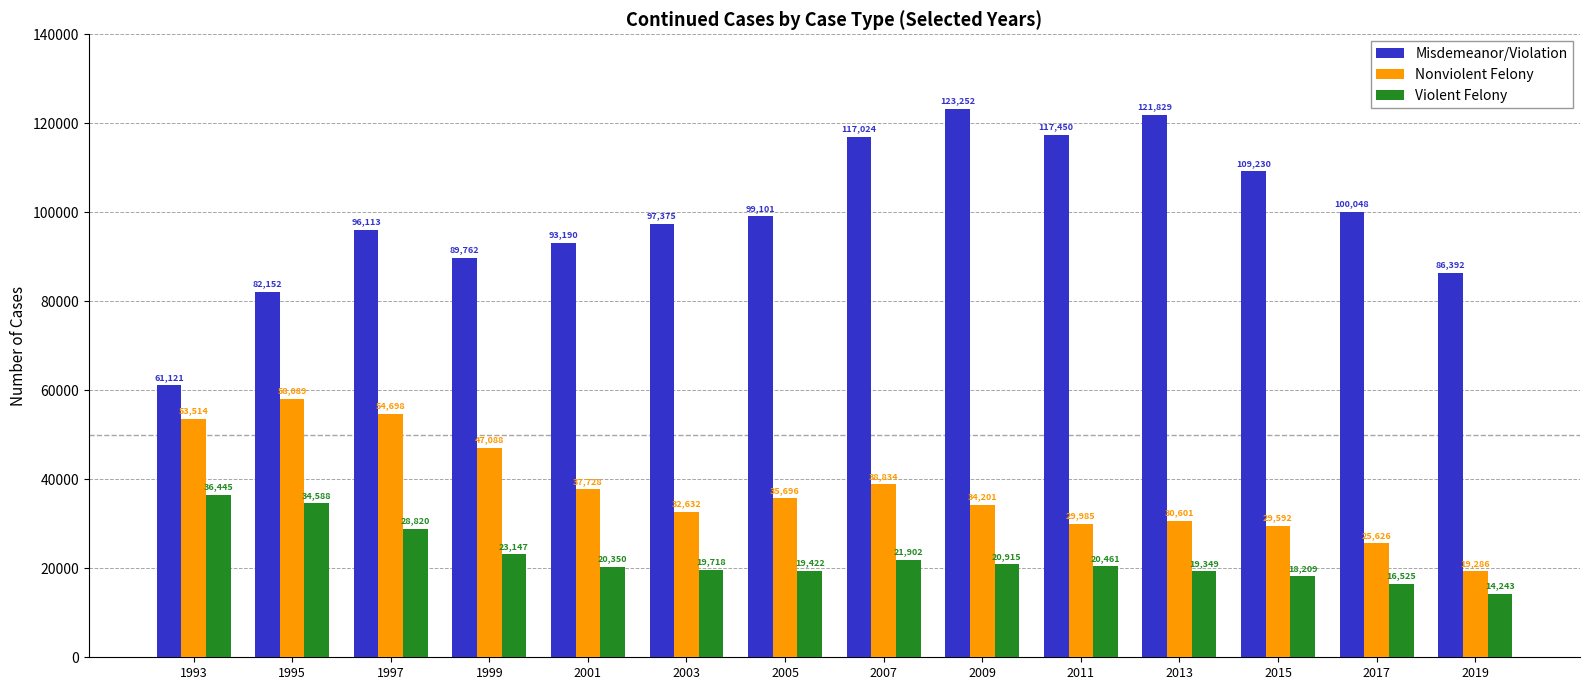

Rank the series by their average value, from lowest to highest.

Violent Felony, Nonviolent Felony, Misdemeanor/Violation